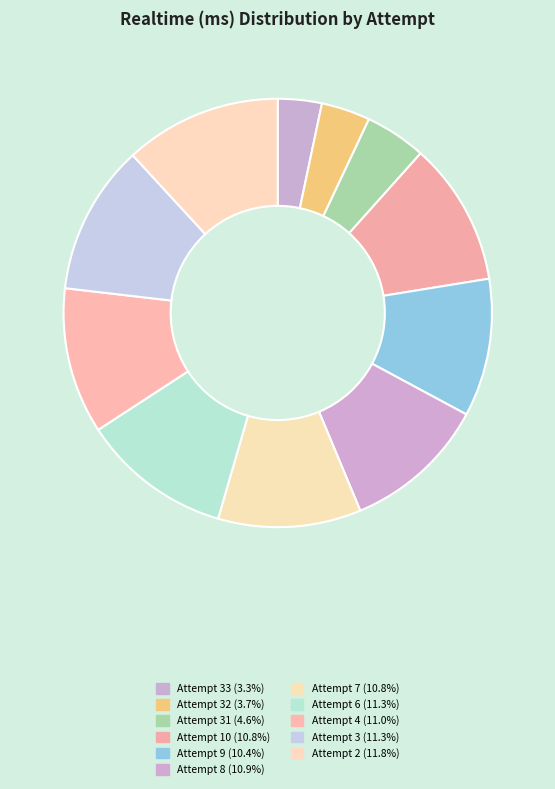

Count the number of slices in the pie.

11